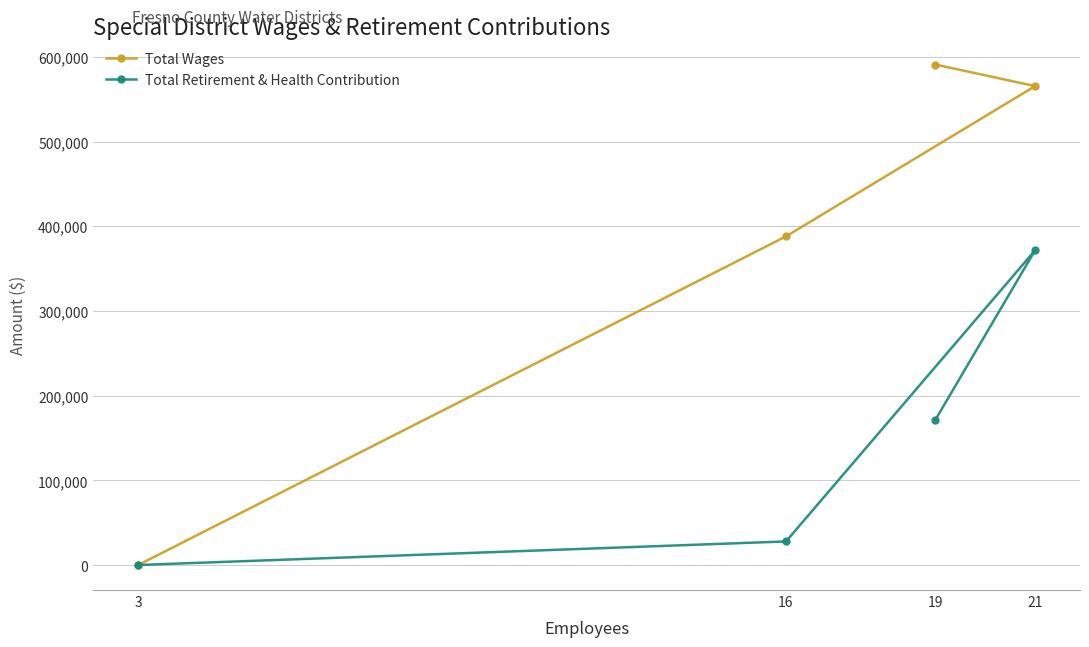

True or false: Total Wages and Total Retirement & Health Contribution cross at least once.

False